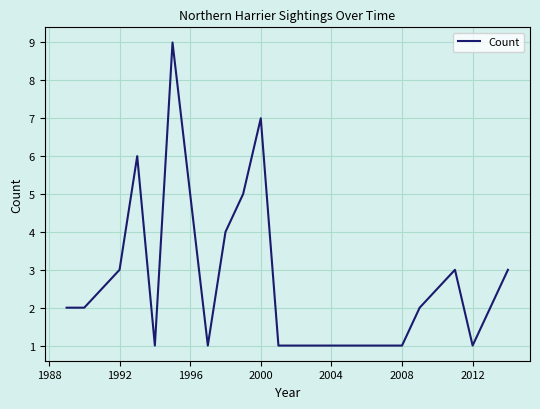

What is the greatest value displayed?

9